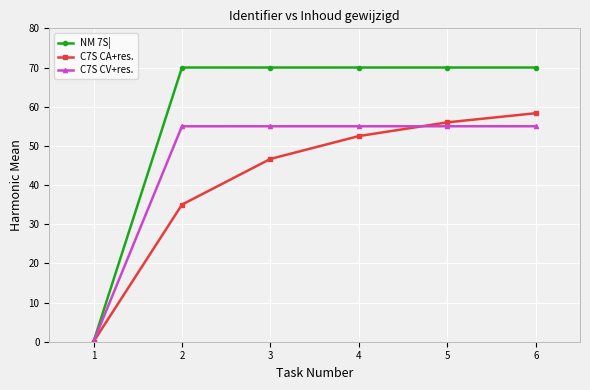

Between 2 and 5, which series saw the biggest shift?

C7S CA+res.